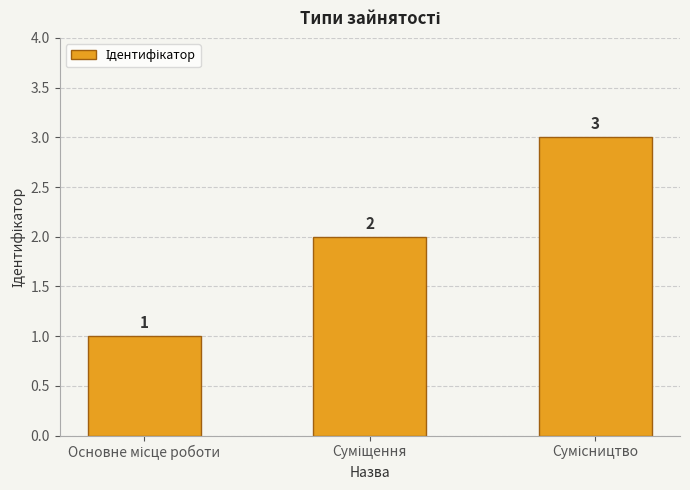

What is the sum of all values?

6